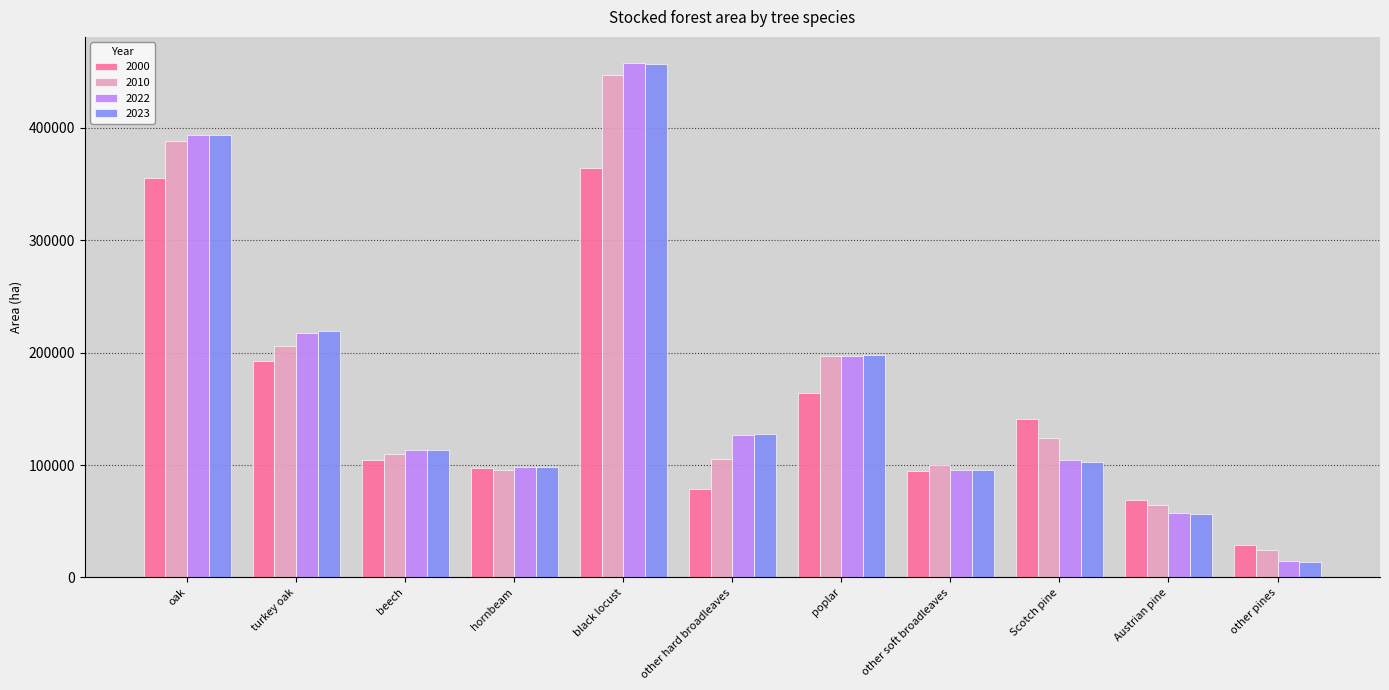

The value of 2000 at Scotch pine is 141204. True or false?

True